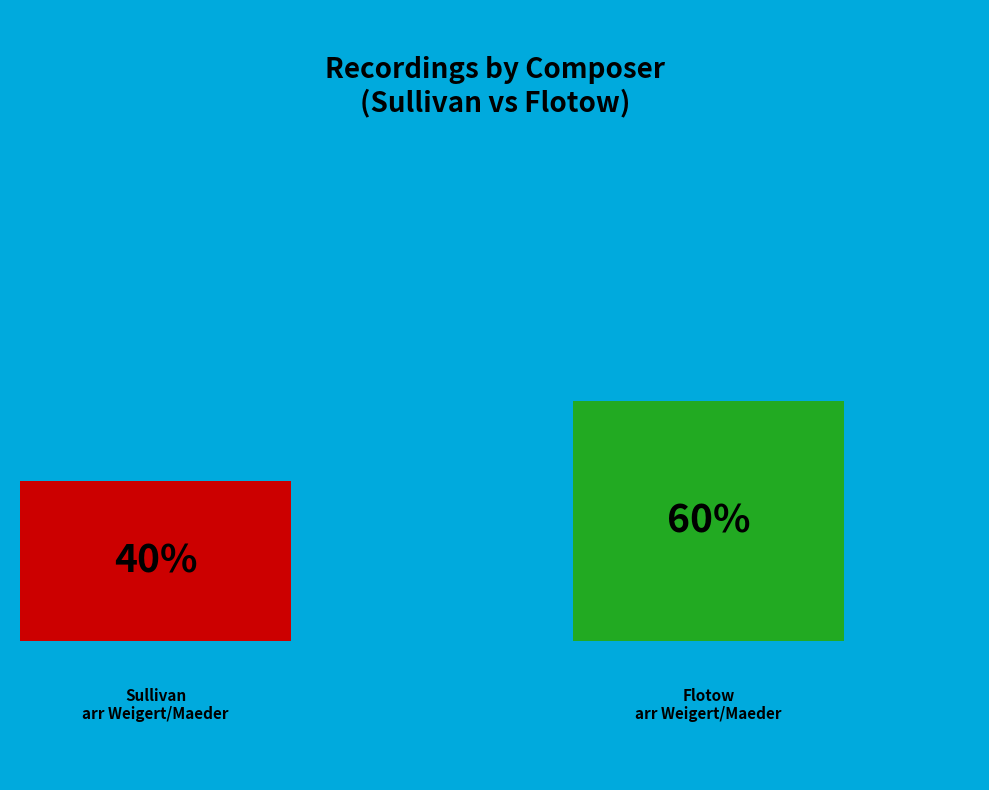

Which slice is the smallest?

Sullivan arr Weigert/Maeder